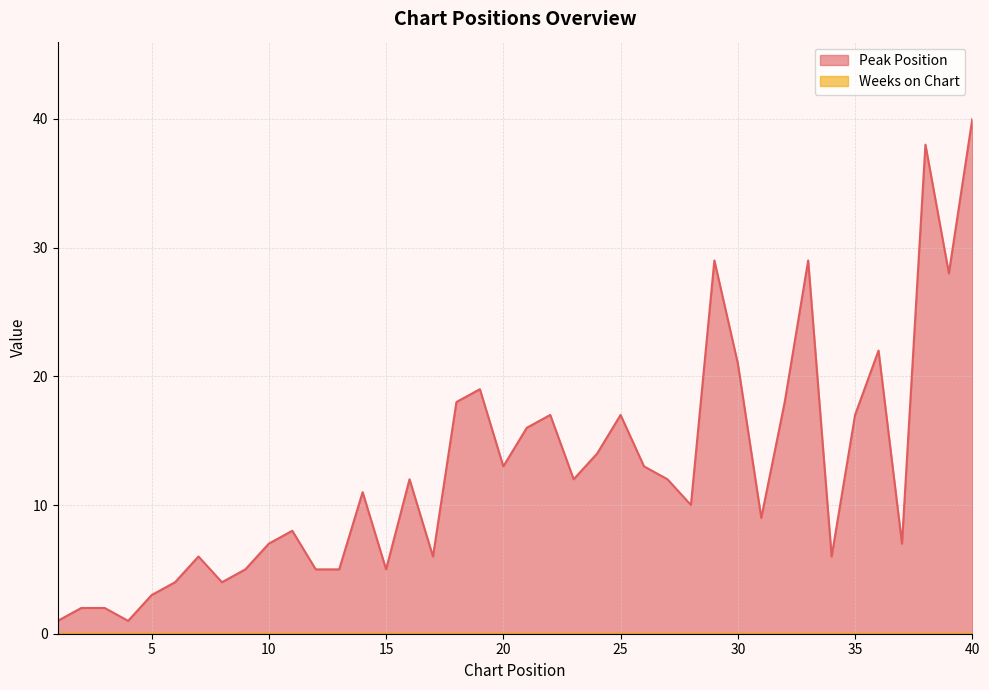

How many data points are above 12?

17